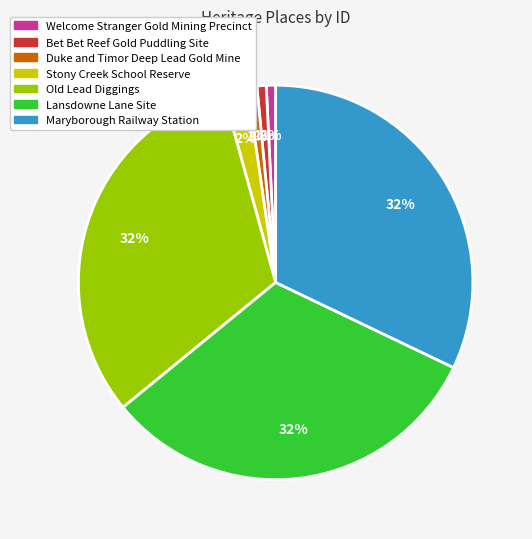

To the nearest percent, what percentage of the pie is Stony Creek School Reserve?

2%